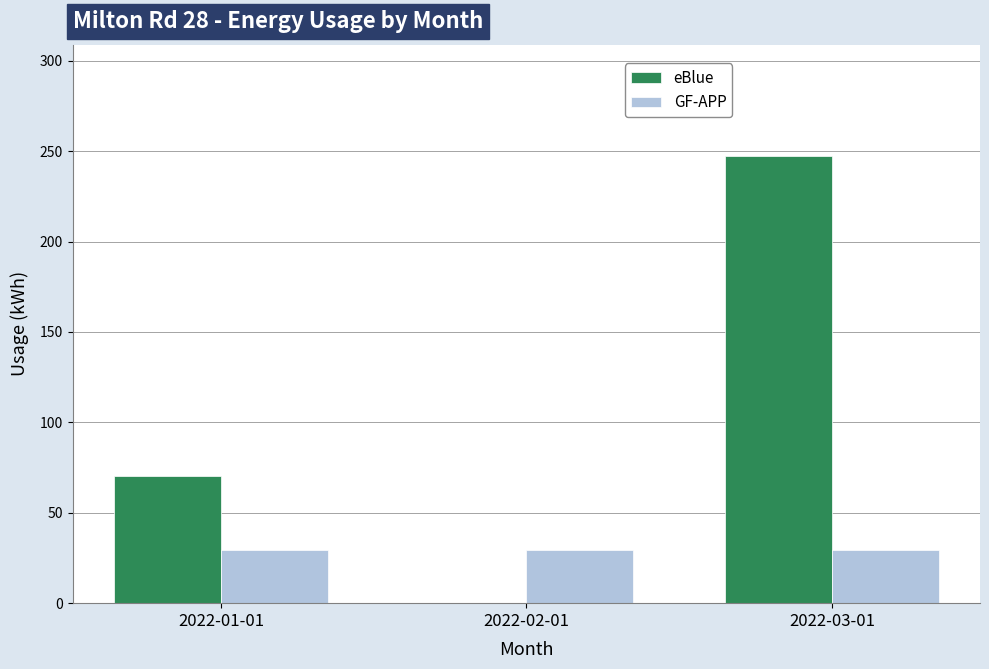

How many groups of bars are there?

3